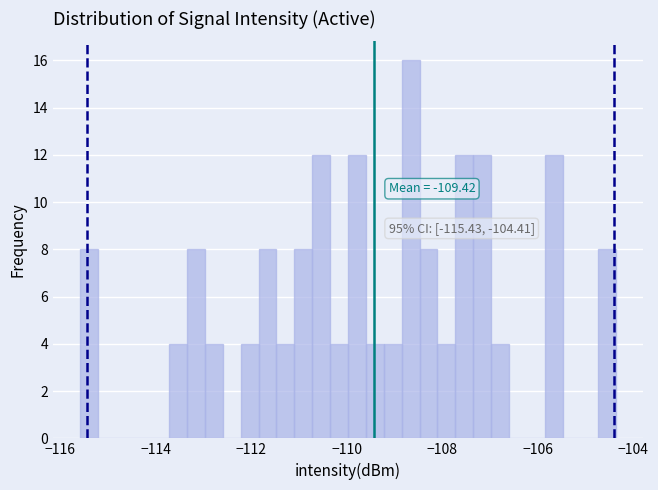

Read against the x-axis, roughly where is the centre of the tallest bar?

-108.6